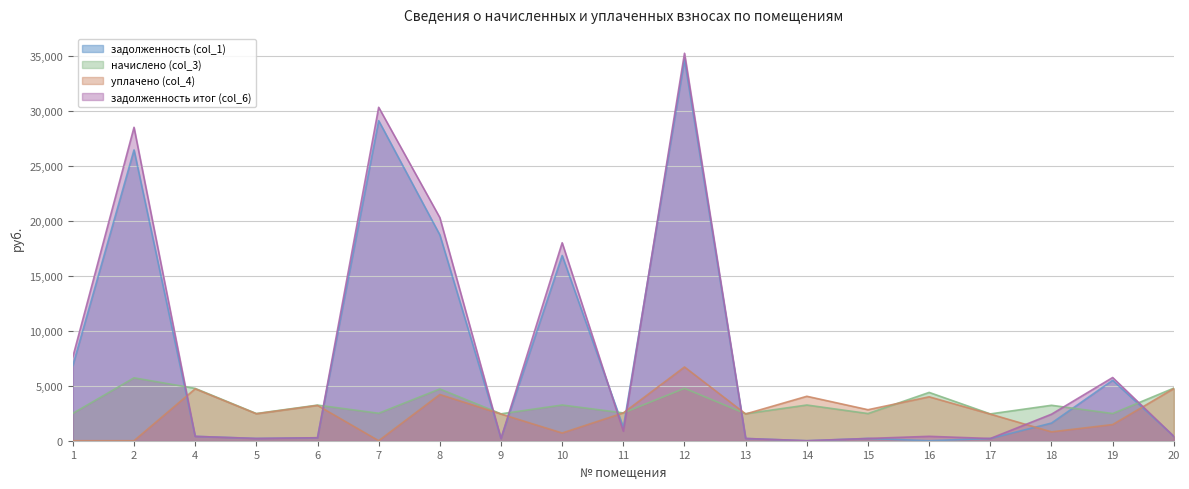

What is the total value across all series at 4?

10265.9